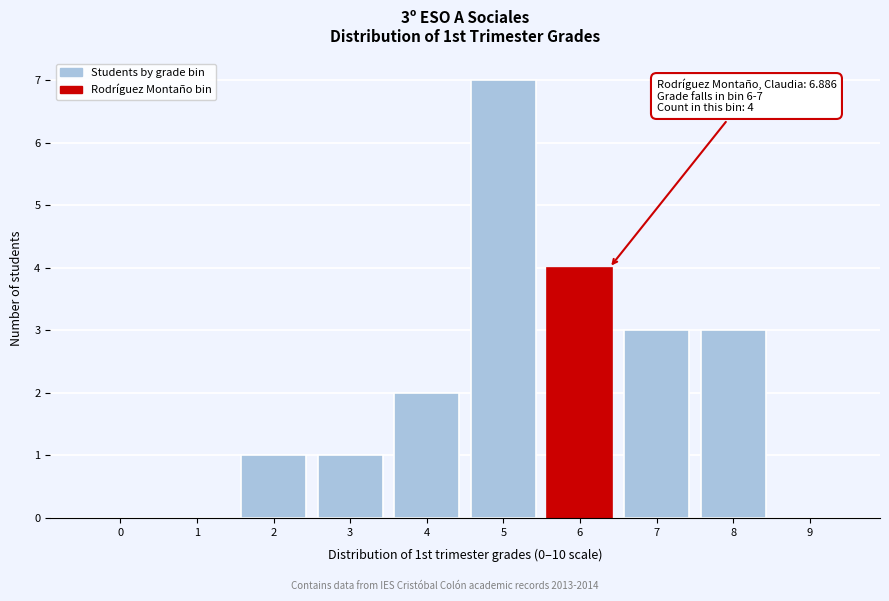

Reading left to right, extract all data points from this chart.

0=0	1=0	2=1	3=1	4=2	5=7	6=4	7=3	8=3	9=0